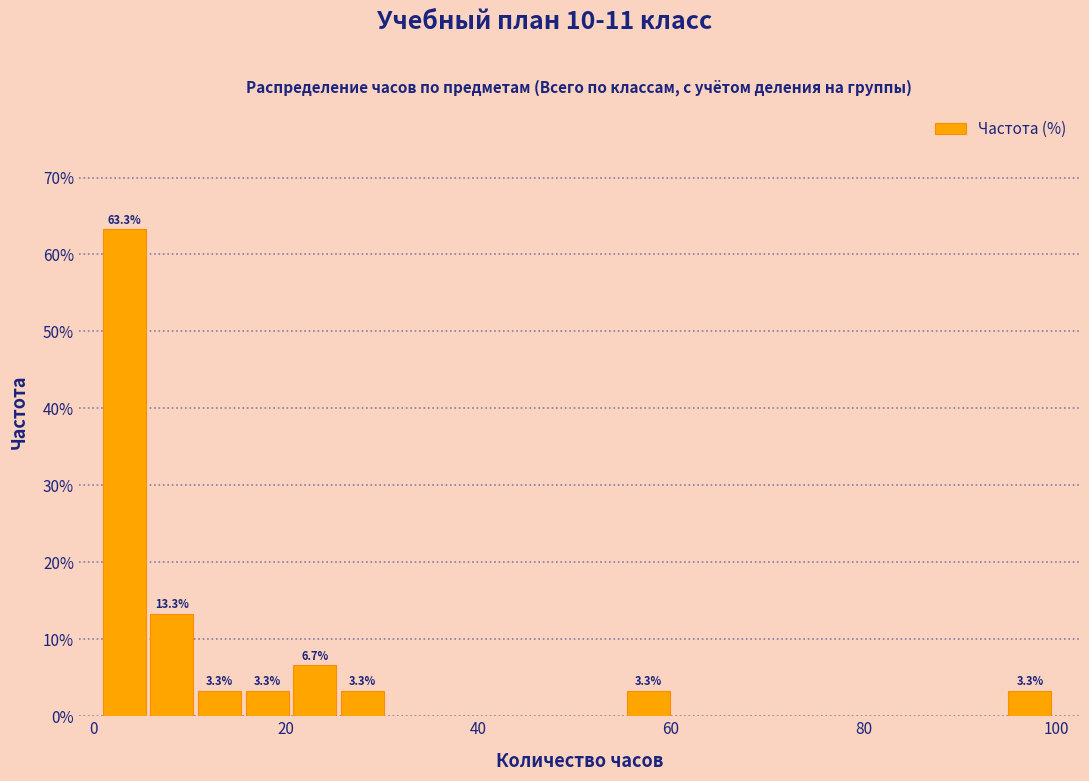

Read against the x-axis, roughly where is the centre of the tallest bar?

4